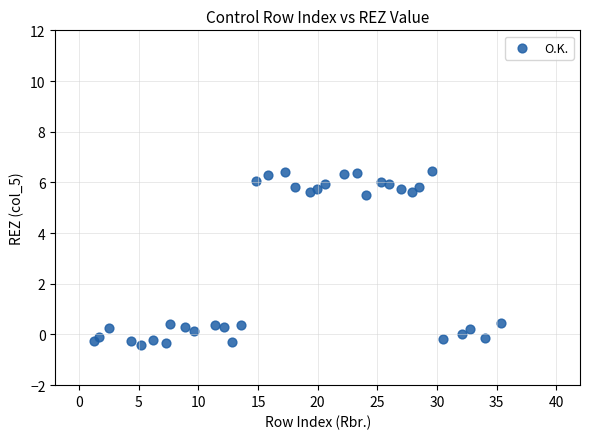

What is the range of X values (max minus min)?

34.1